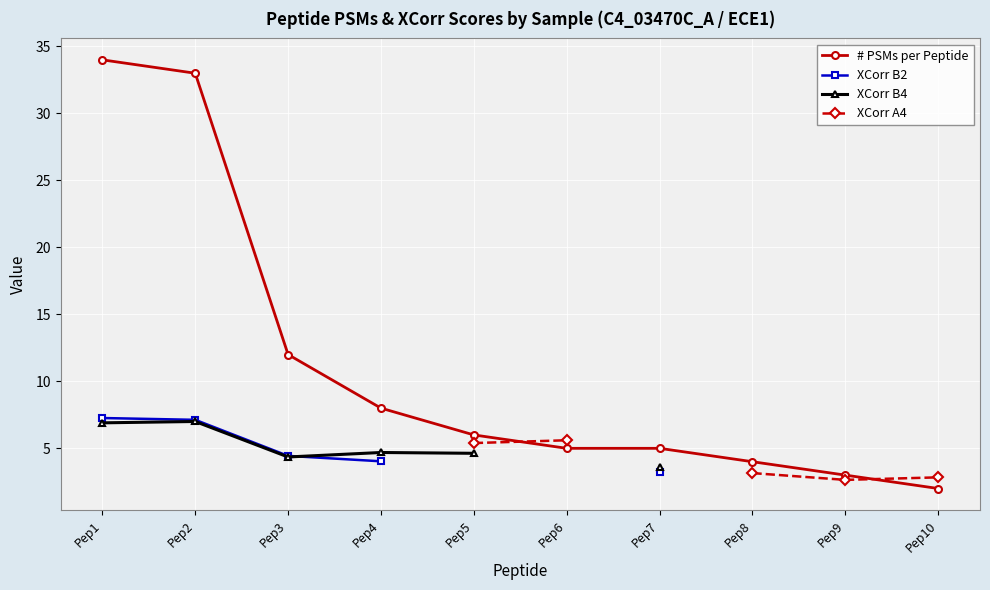

Where does the XCorr B4 series first go above 7?

Pep2